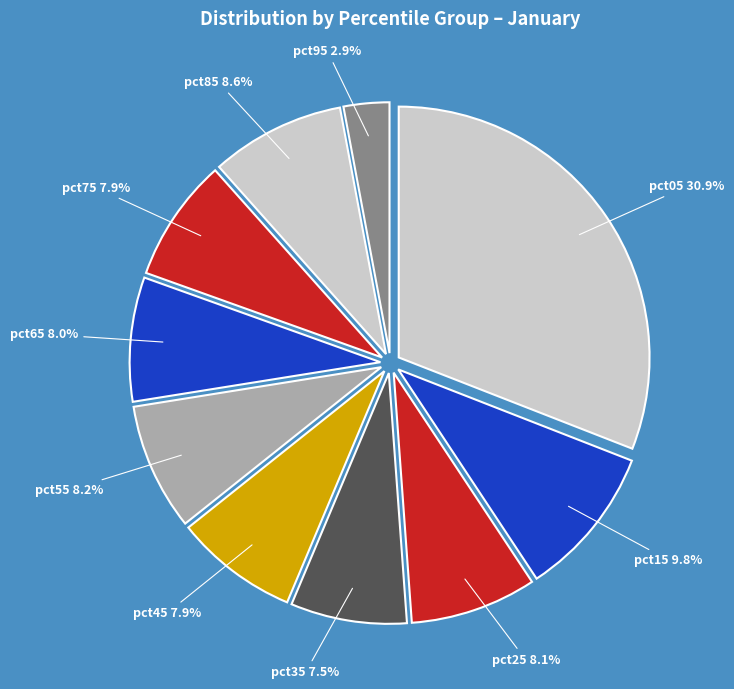

To the nearest percent, what percentage of the pie is pct45?

8%